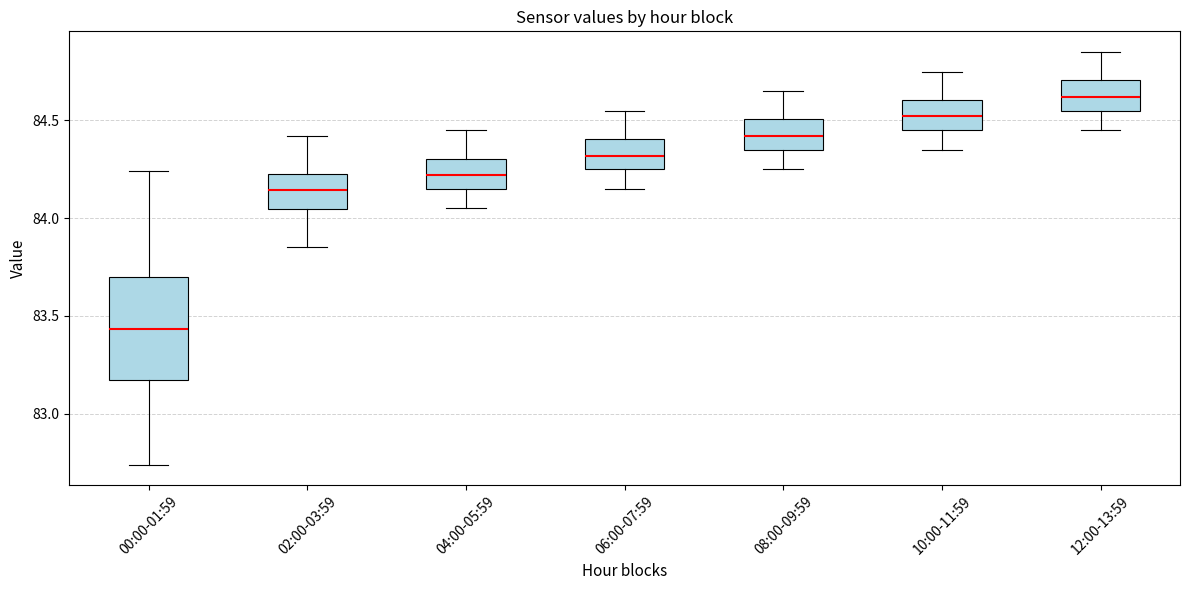

Reading left to right, transcribe this box plot: for each box, give where its median line is, the range the box spans, and where its two whiskers end, as read against the y-axis. The values are not printed on the chart, so give them approximately, as read against the axis.

00:00-01:59: median 83.45, box 83.15 to 83.70, whiskers 82.75 to 84.25
02:00-03:59: median 84.15, box 84.05 to 84.25, whiskers 83.85 to 84.40
04:00-05:59: median 84.20, box 84.15 to 84.30, whiskers 84.05 to 84.45
06:00-07:59: median 84.30, box 84.25 to 84.40, whiskers 84.15 to 84.55
08:00-09:59: median 84.40, box 84.35 to 84.50, whiskers 84.25 to 84.65
10:00-11:59: median 84.50, box 84.45 to 84.60, whiskers 84.35 to 84.75
12:00-13:59: median 84.60, box 84.55 to 84.70, whiskers 84.45 to 84.85